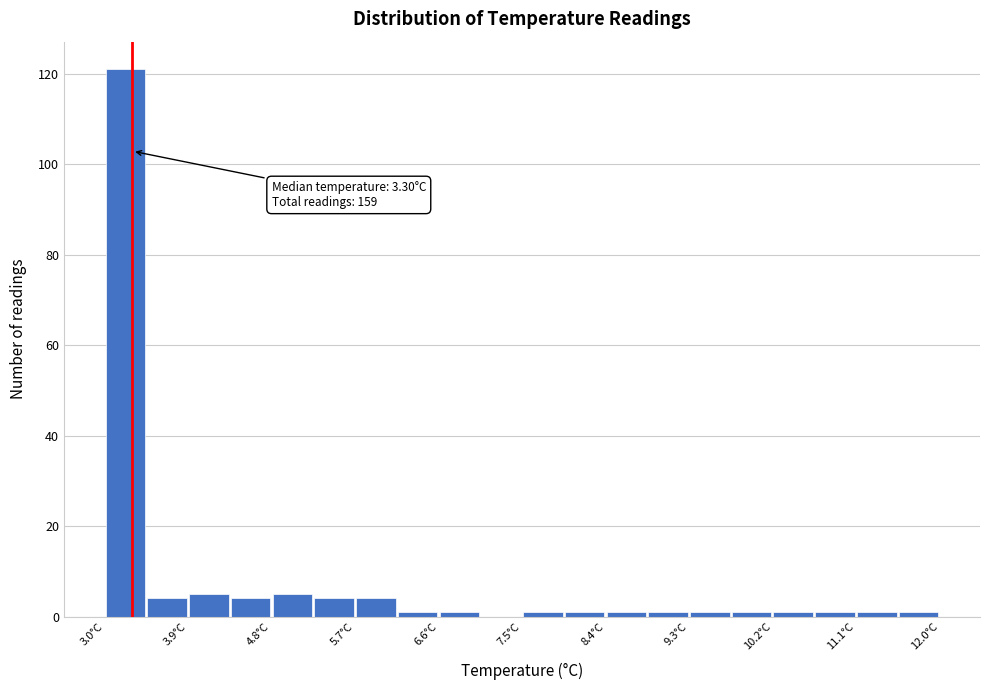

Which range on the x-axis has the tallest bar?

3.00 to 3.45